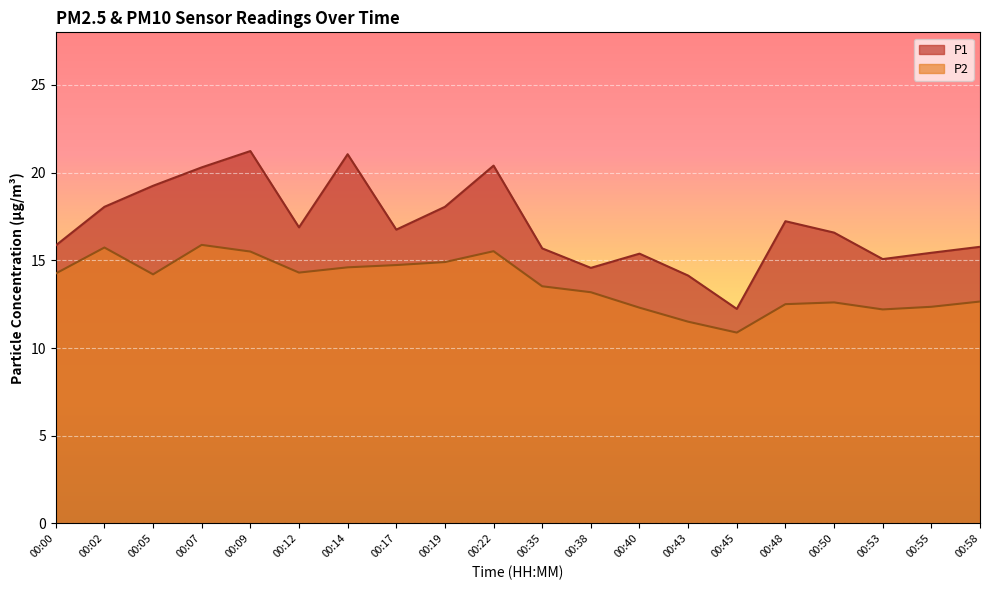

True or false: P1 has more than 1 interior local peaks.

True